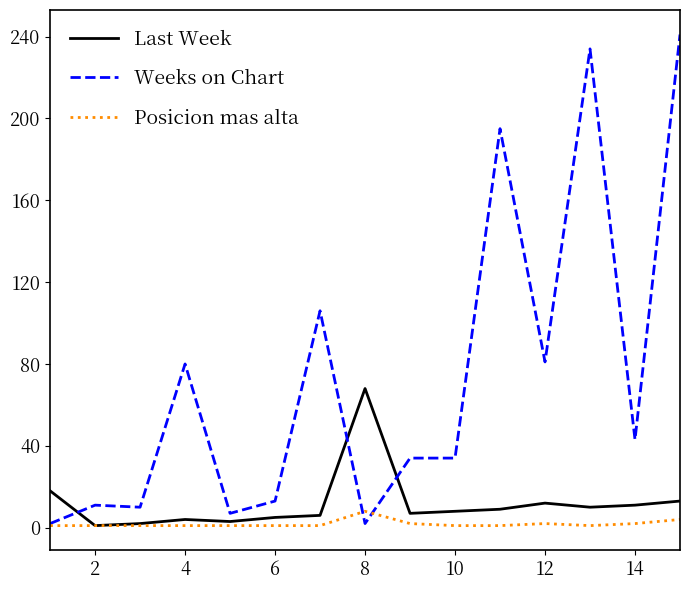

Which series has the largest total across all categories?

Weeks on Chart